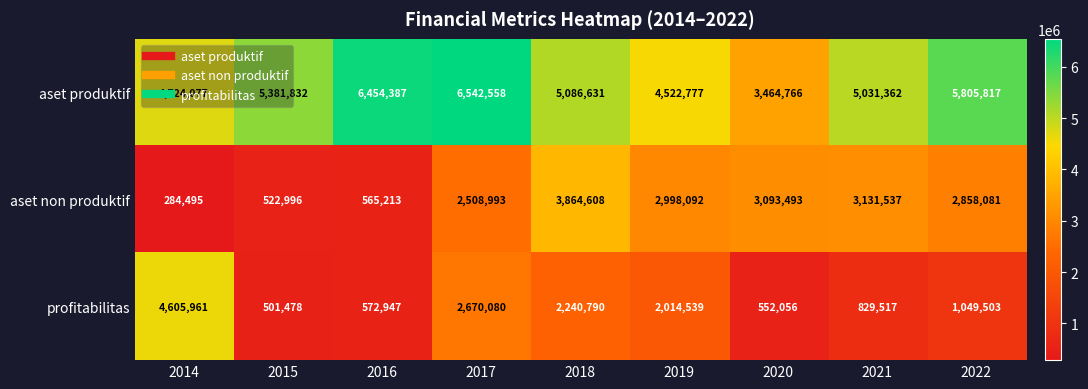

Where does the profitabilitas series first go above 1049503?

2014